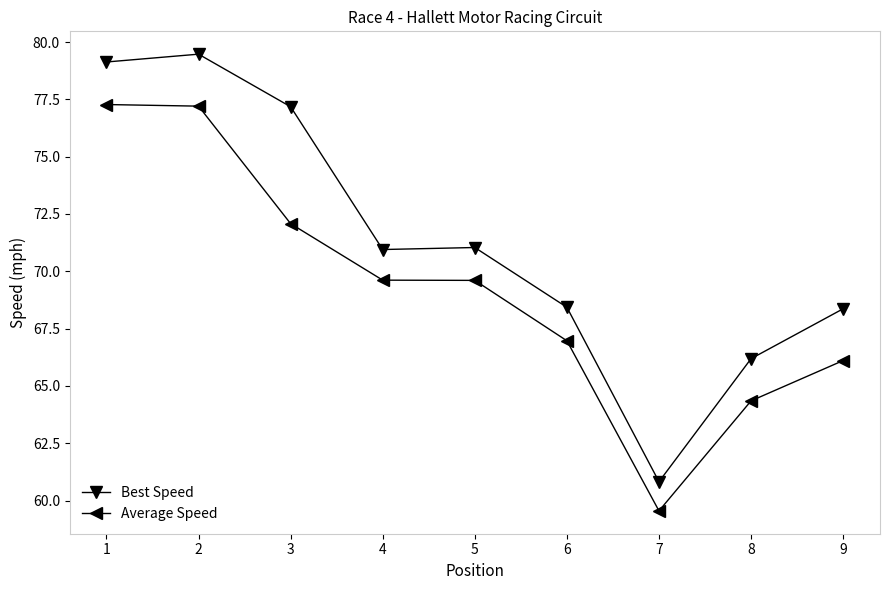

True or false: Best Speed has a value of 113.5 at 2.

False